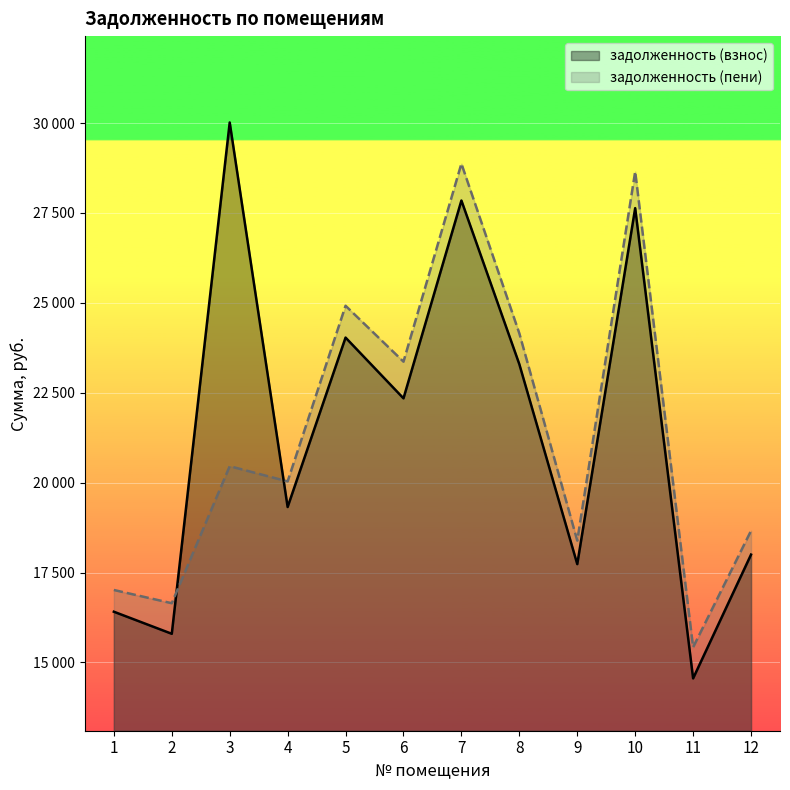

How many lines are shown in the chart?

2